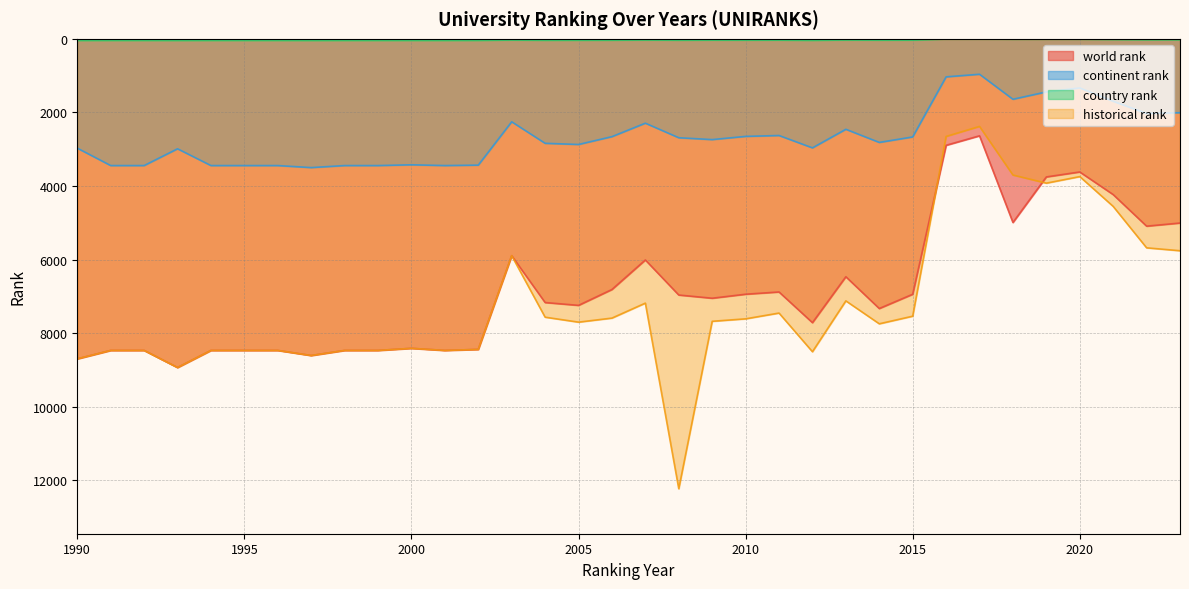

Reading left to right, list all the values displayed in this chart.

world rank: 8698	8469	8469	8934	8469	8469	8469	8607	8469	8469	8412	8469	8441	5894	7167	7244	6813	6010	6963	7050	6941	6880	7714	6466	7330	6942	2893	2635	4991	3753	3618	4233	5091	5006
continent rank: 2971	3444	3444	2988	3444	3444	3444	3499	3444	3444	3423	3444	3432	2254	2839	2871	2658	2292	2688	2738	2651	2627	2963	2458	2815	2666	1033	962	1642	1442	1334	1697	2028	2007
country rank: 45	44	44	45	44	44	44	45	44	44	44	44	43	34	40	39	38	33	38	36	37	36	42	33	37	36	5	4	10	9	10	18	25	24
historical rank: 8698	8469	8469	8934	8469	8469	8469	8607	8469	8469	8412	8469	8441	5894	7565	7700	7590	7183	12228	7677	7610	7453	8504	7122	7745	7538	2652	2380	3701	3922	3744	4554	5680	5759